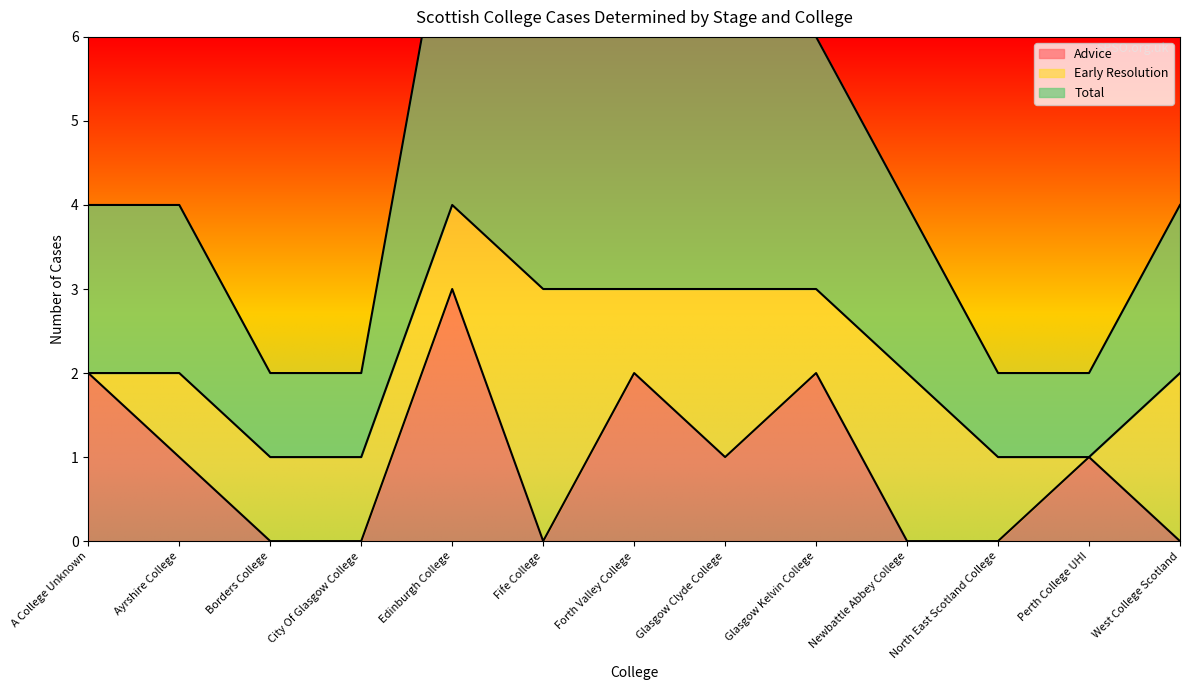

What is the greatest value displayed?

4